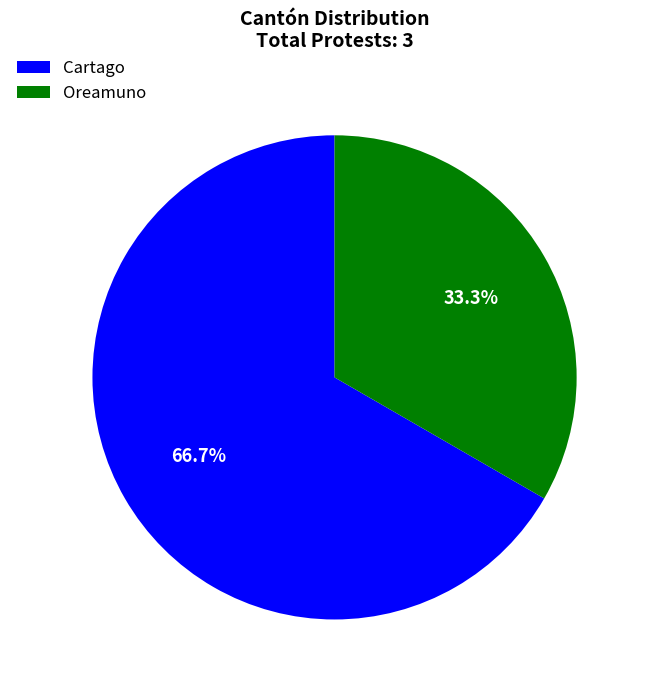

Combined, what portion of the pie is Cartago and Oreamuno?

100.0%